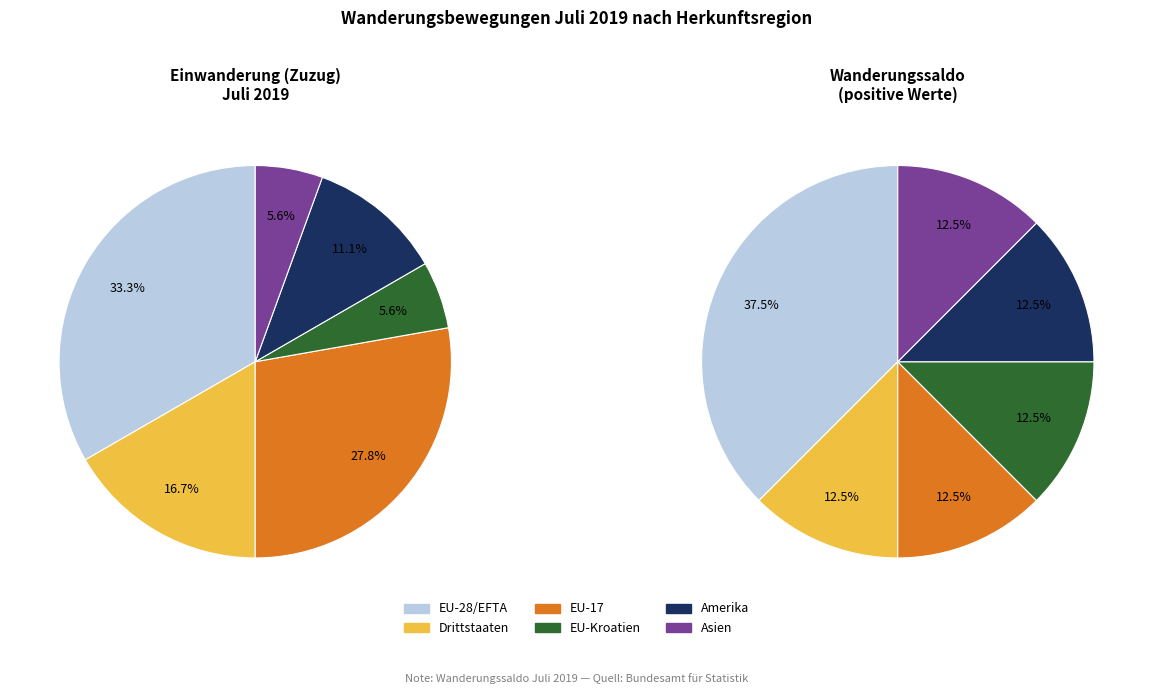

What is the change in value from EU-17 to Amerika?

-3